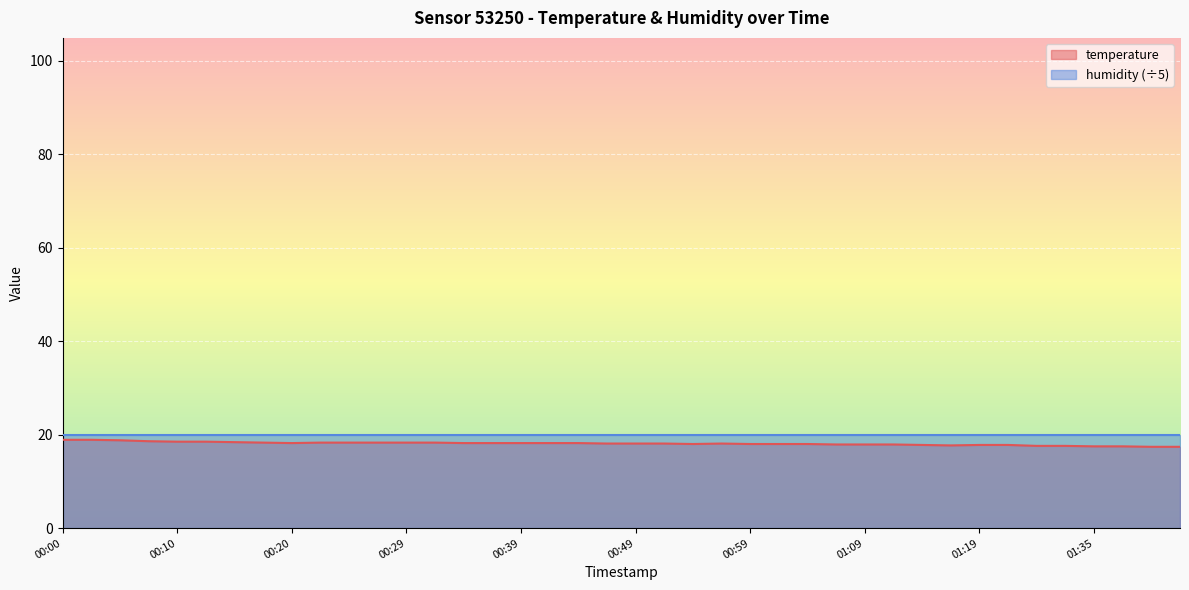

What is the greatest value displayed?

20.0